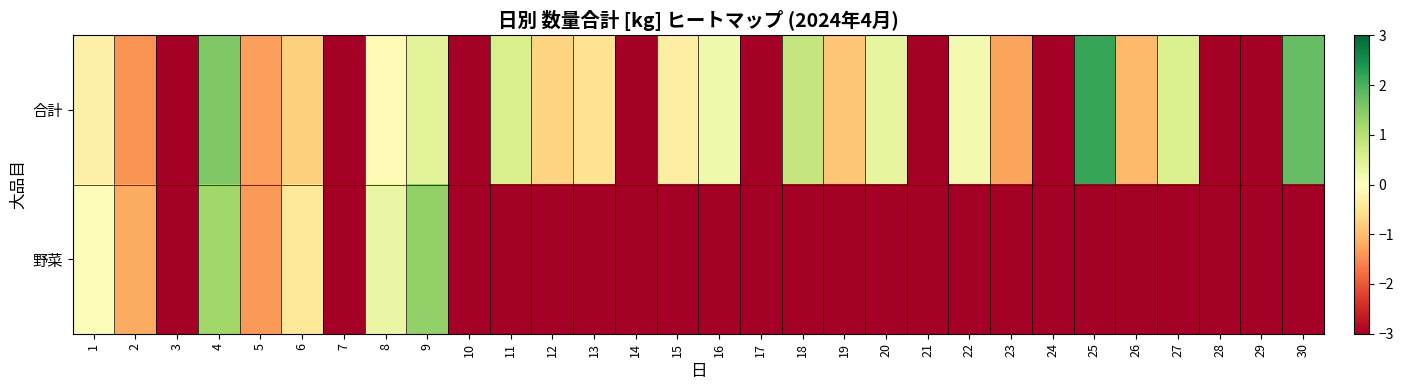

Which series has the largest total across all categories?

合計